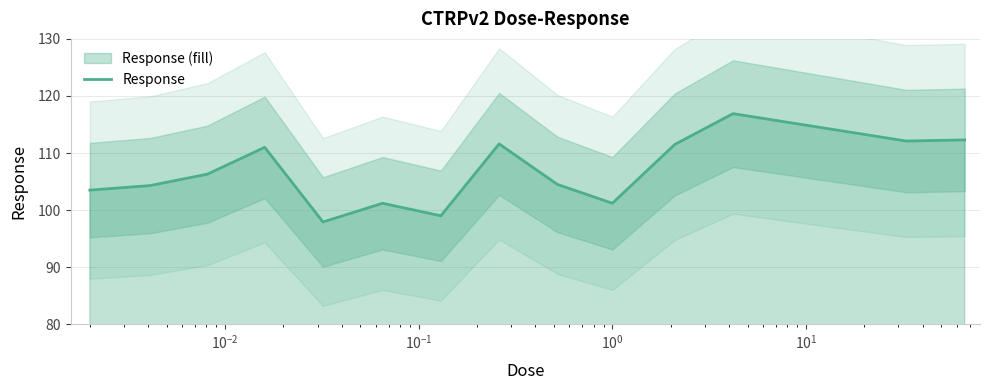

What is the lowest value of the Response series?

97.9